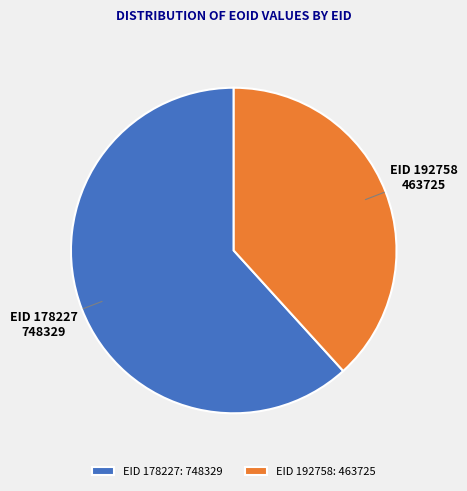

Combined, do EID 178227 and EID 192758 account for over 50%?

Yes